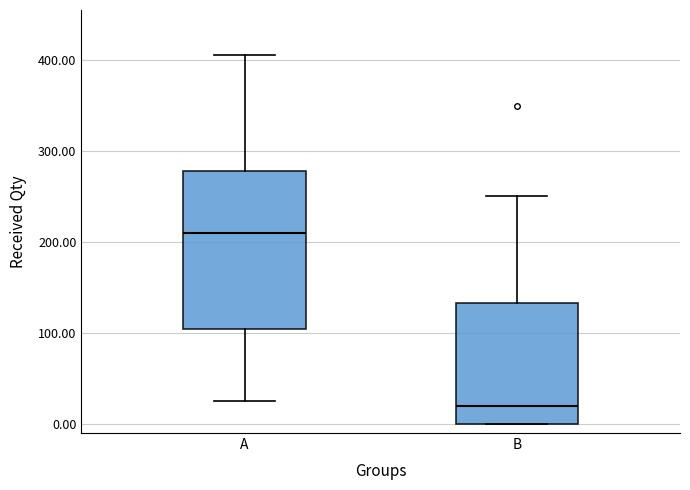

Where does the median line of the box for B sit on the y-axis? The values are not printed on the chart, so give them approximately, as read against the axis.

20